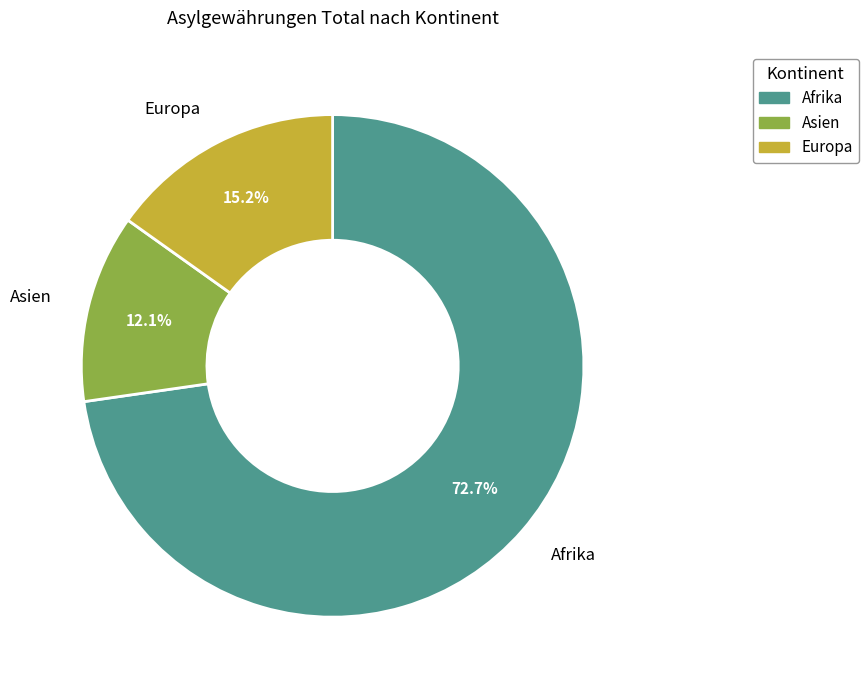

Is there any slice that represents more than half of the pie?

Yes